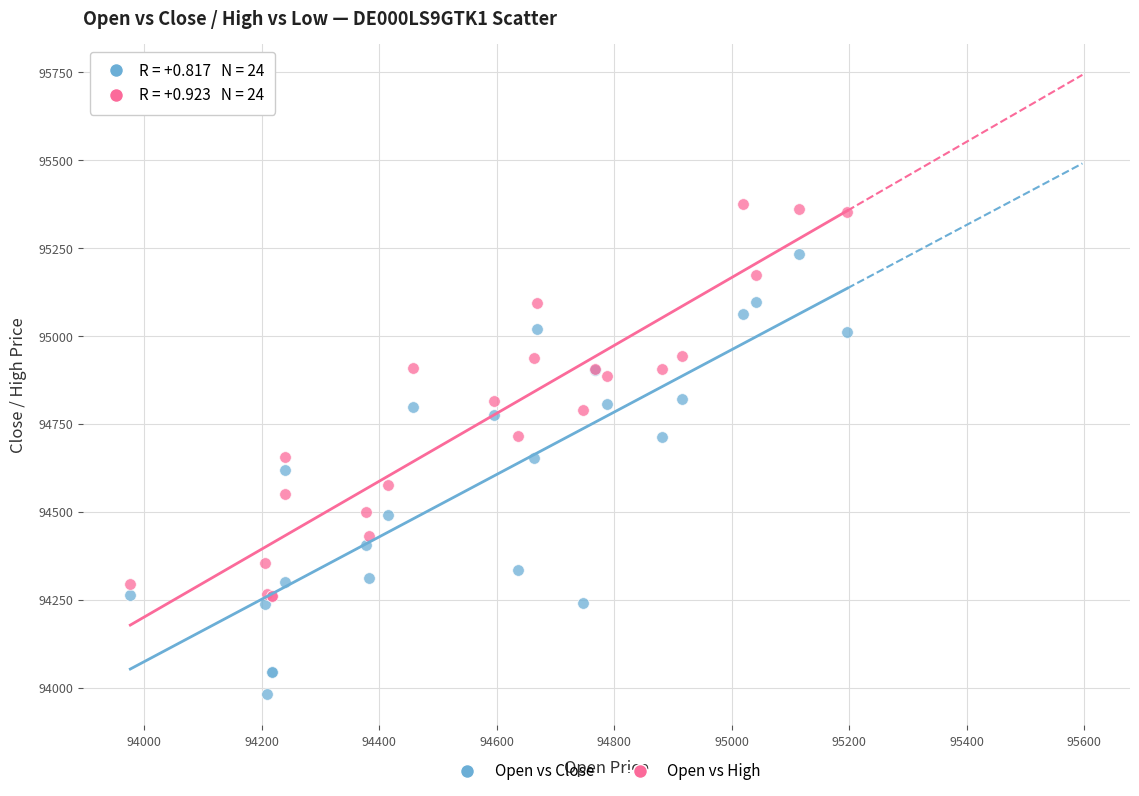

Which series reaches the minimum Y coordinate?

Open vs Close